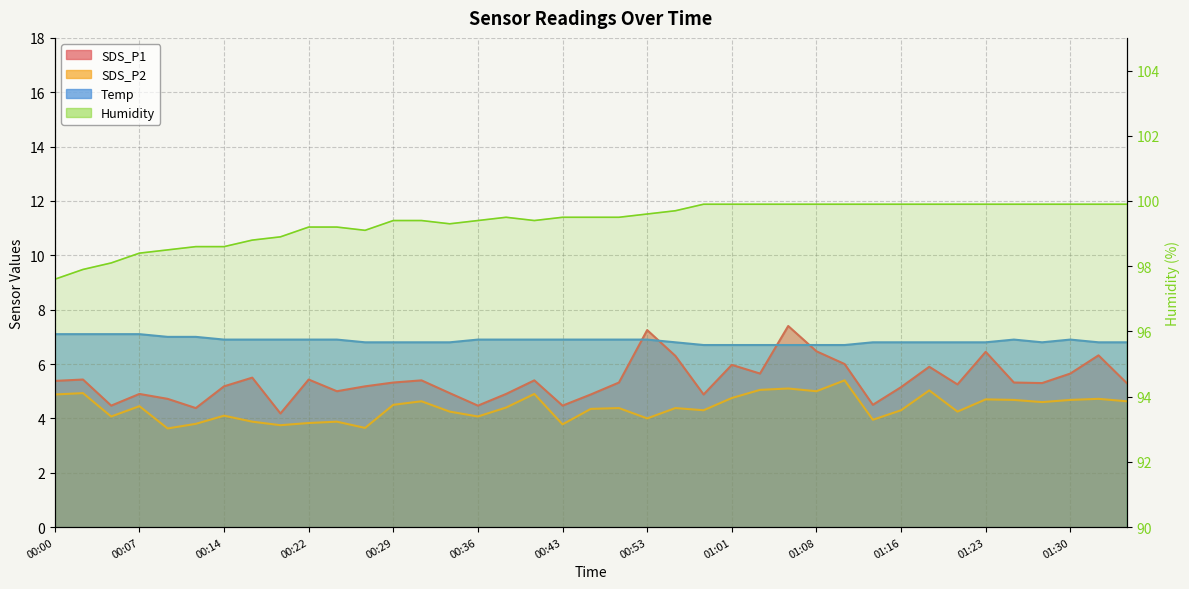

How many data points in SDS_P1 are above 5?

26